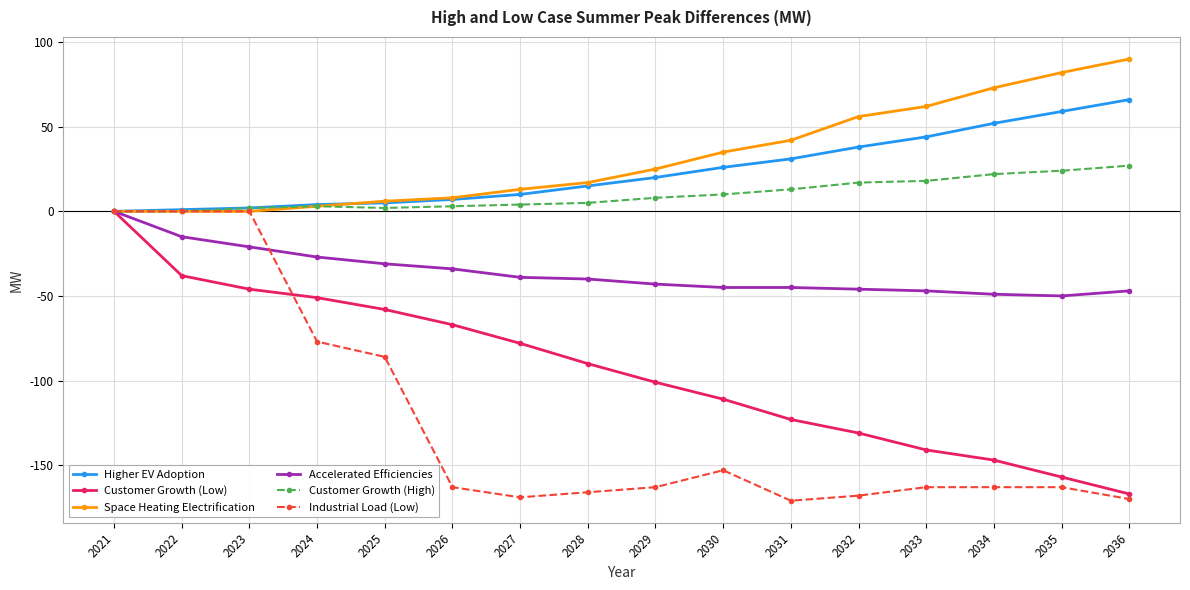

True or false: Industrial Load (Low) has a value of -168 at 2032.

True